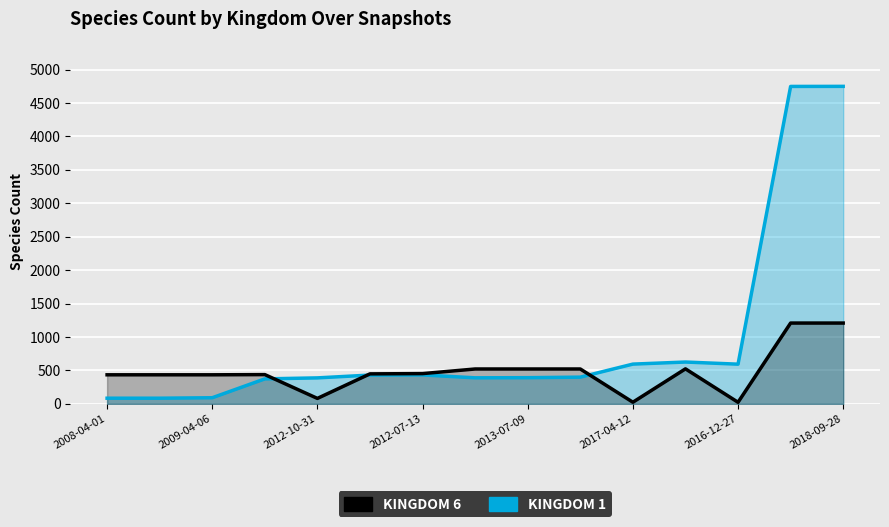

What is the total value across all series at 9?

920